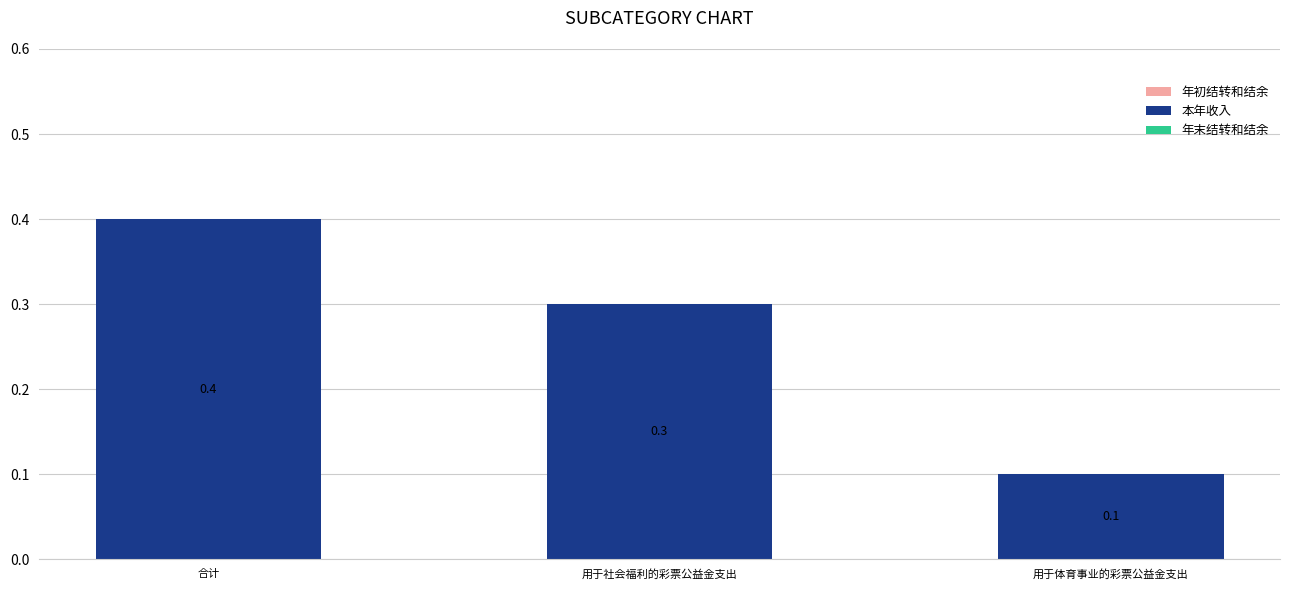

Which category has the highest value across all series?

合计